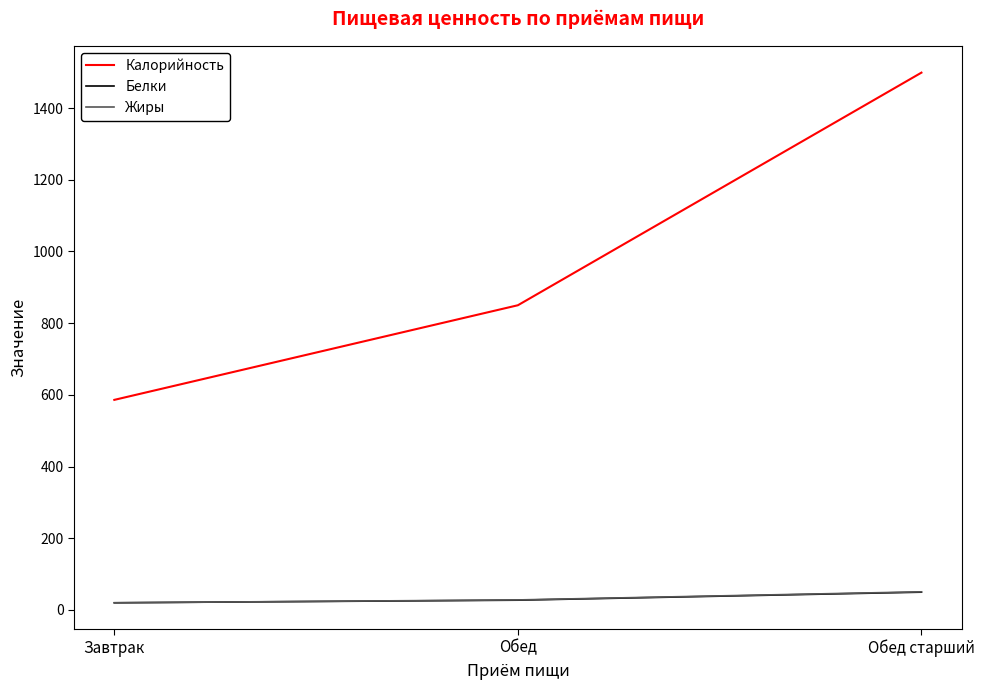

Count the number of data series in this chart.

3